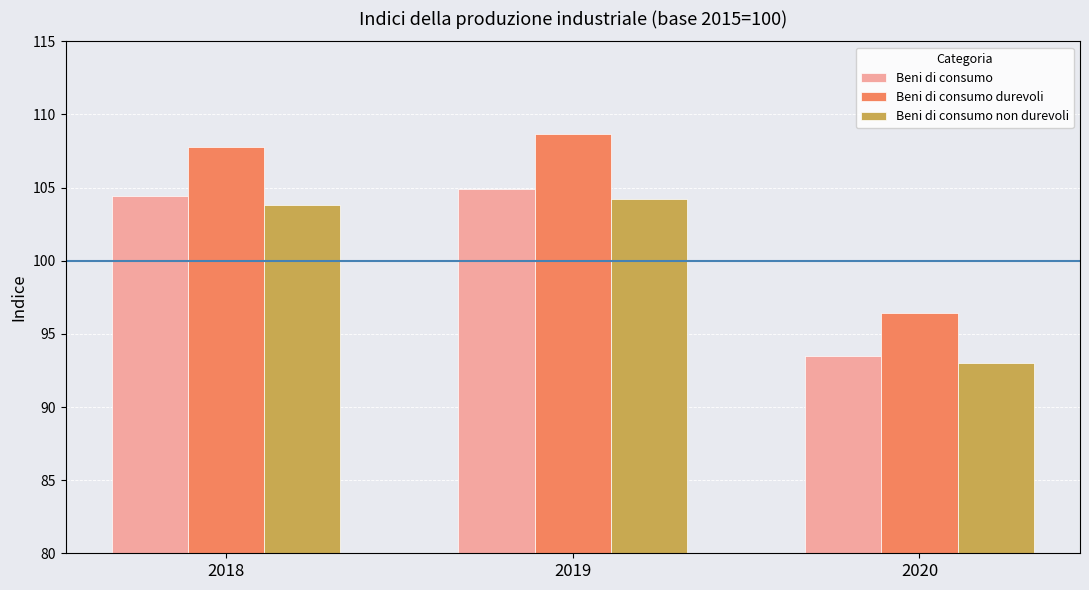

Reading left to right, transcribe all the data shown in this chart.

Beni di consumo: 104.4	104.9	93.5
Beni di consumo durevoli: 107.8	108.7	96.4
Beni di consumo non durevoli: 103.8	104.2	93.0